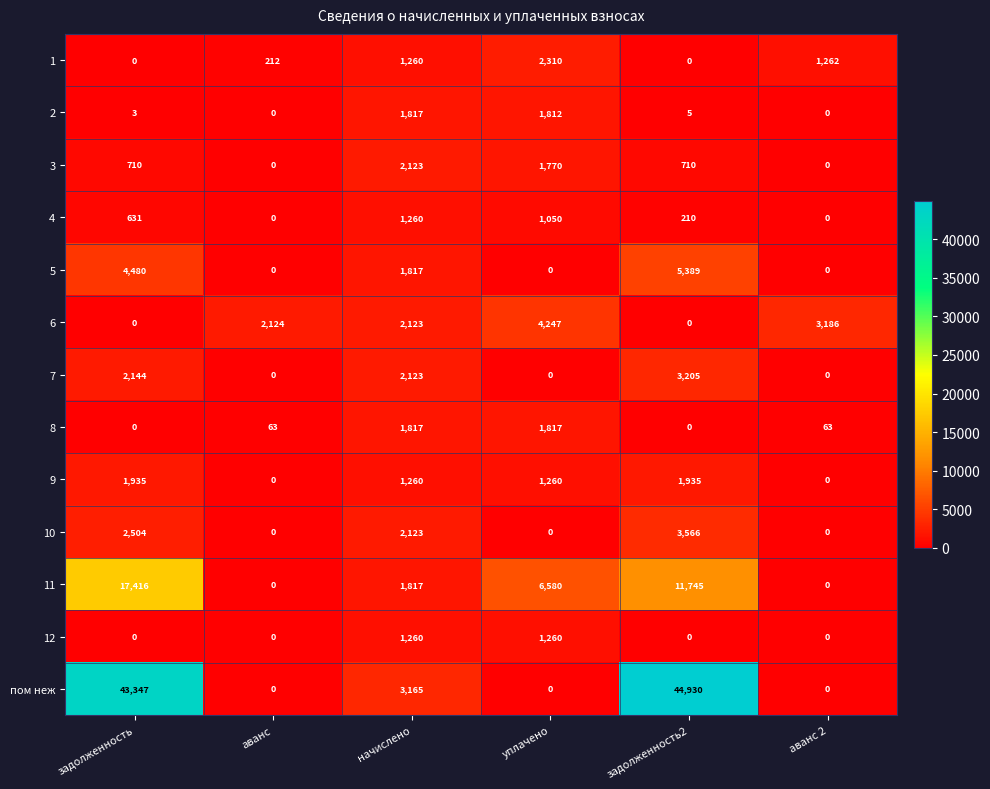

Which series changed the most between задолженность2 and аванс 2?

пом неж